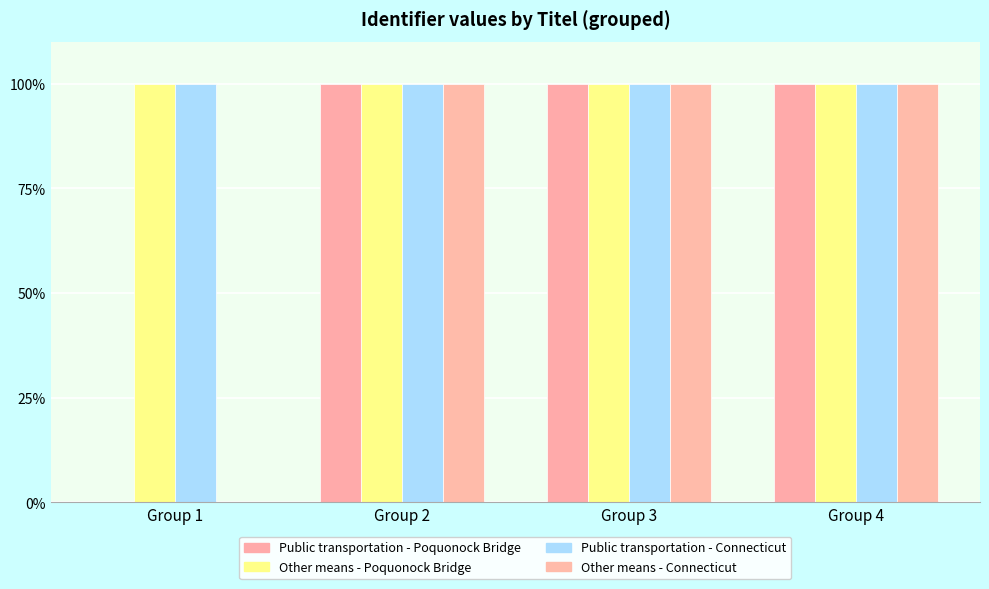

Reading left to right, what are all the values shown in this chart?

Public transportation - Poquonock Bridge: 0	100	100	100
Other means - Poquonock Bridge: 100	100	100	100
Public transportation - Connecticut: 100	100	100	100
Other means - Connecticut: 0	100	100	100